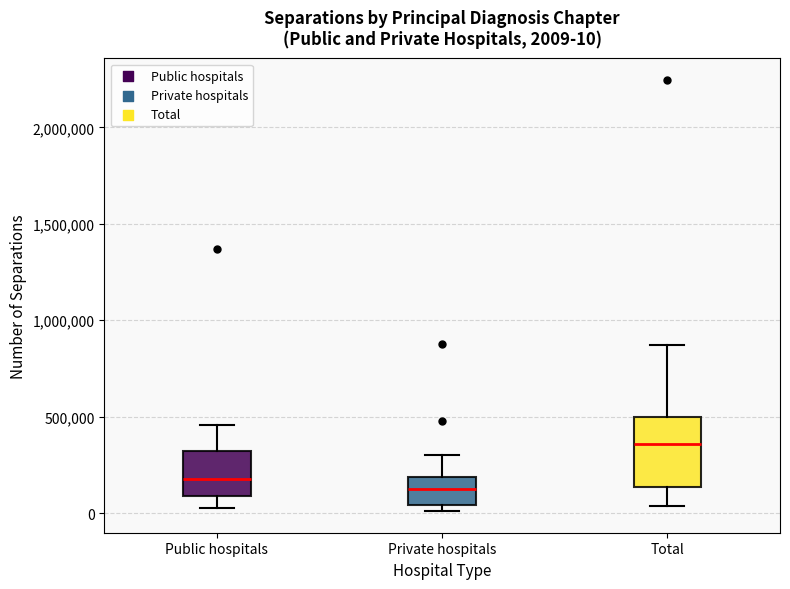

Which box is the tallest, from its lower edge to its upper edge?

Total